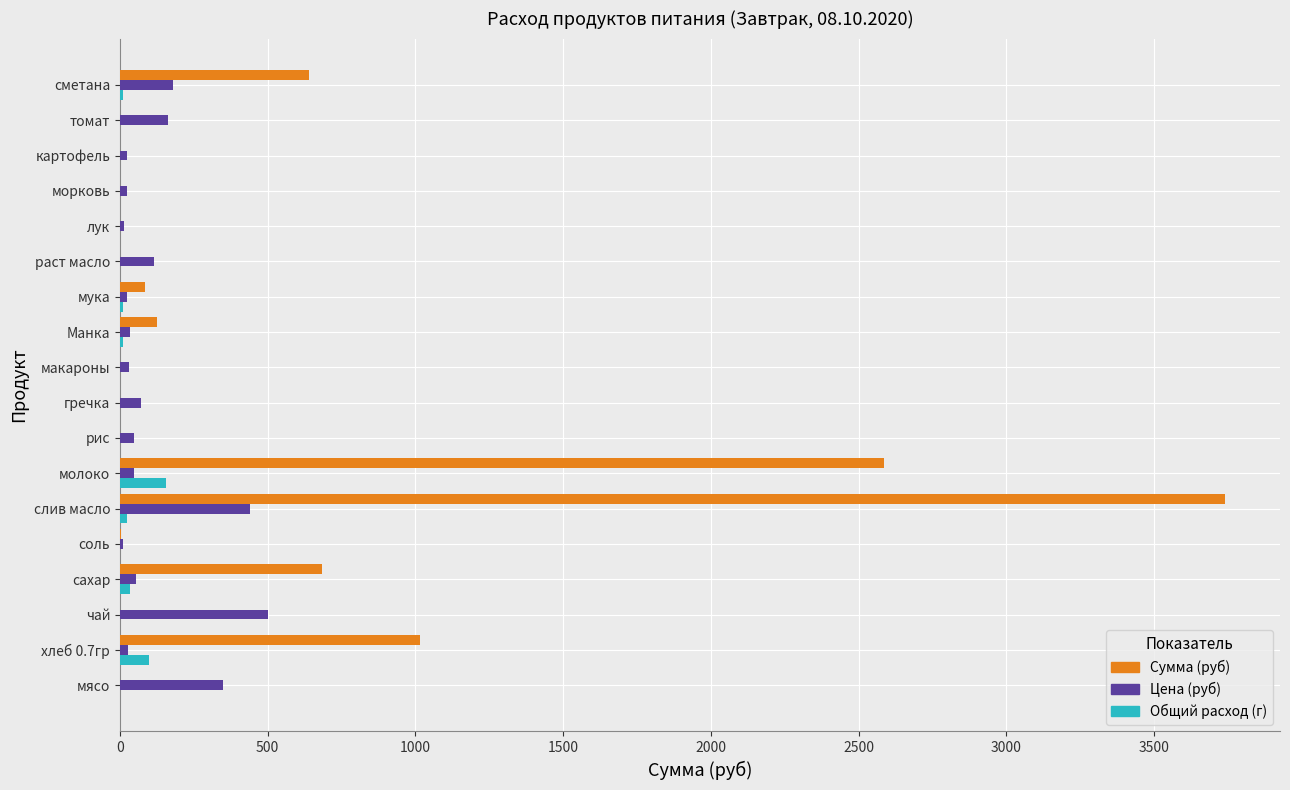

How many series are shown in this chart?

3